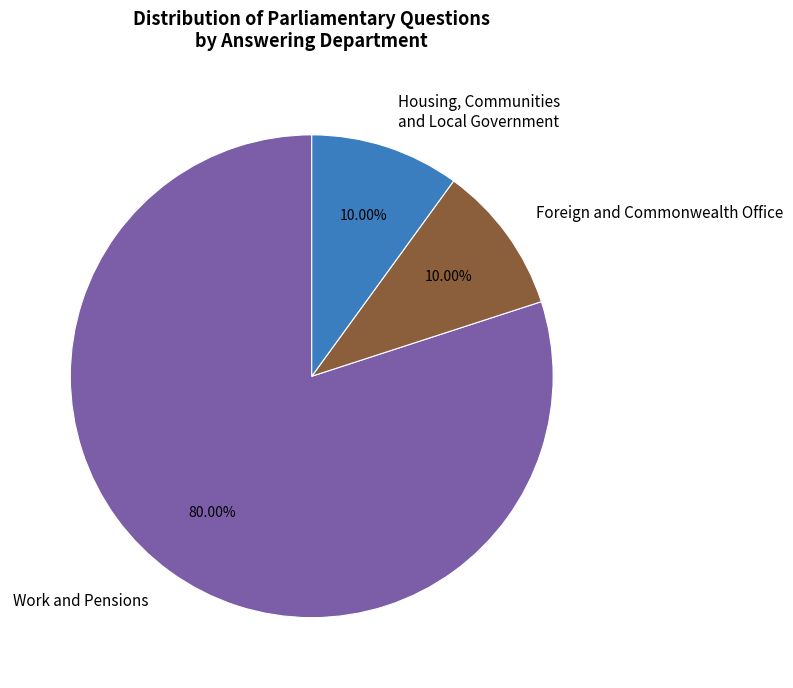

Between Work and Pensions and Housing, Communities and Local Government, which is larger?

Work and Pensions